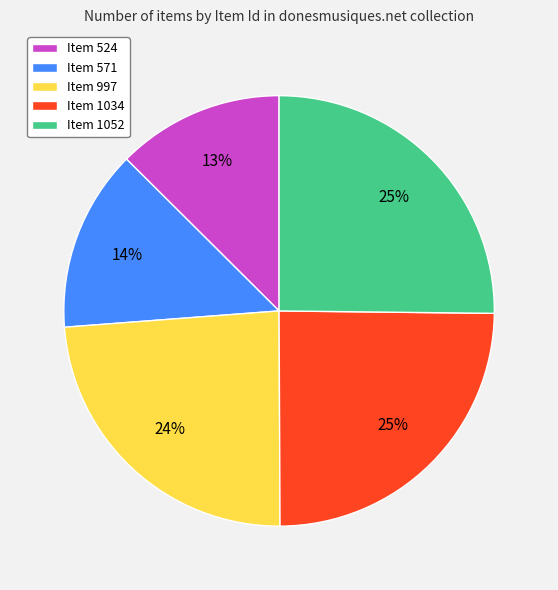

Which category has the smallest portion of the pie?

Item 524